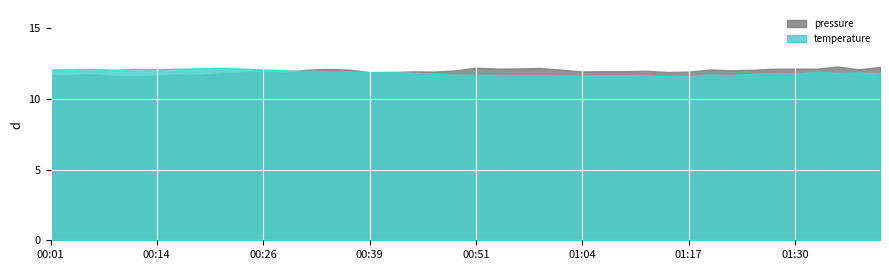

True or false: pressure has a value of 6.9 at 00:39.

False